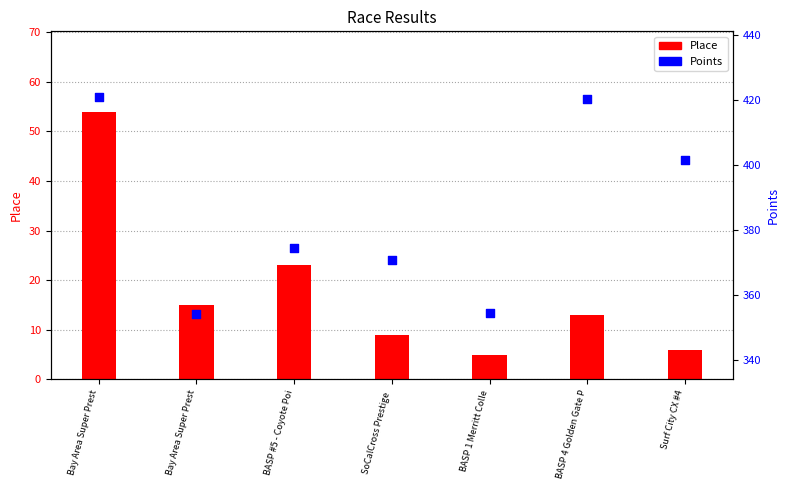

At how many categories does at least one series exceed 60?

7